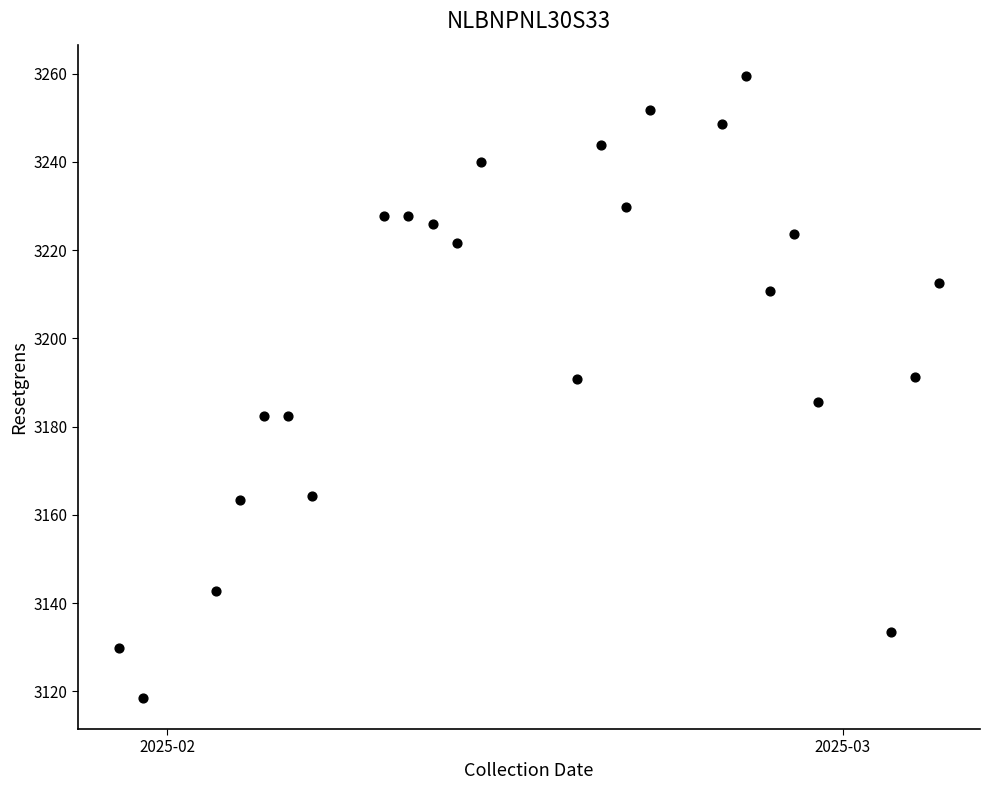

What is the range of X values (max minus min)?

34.0